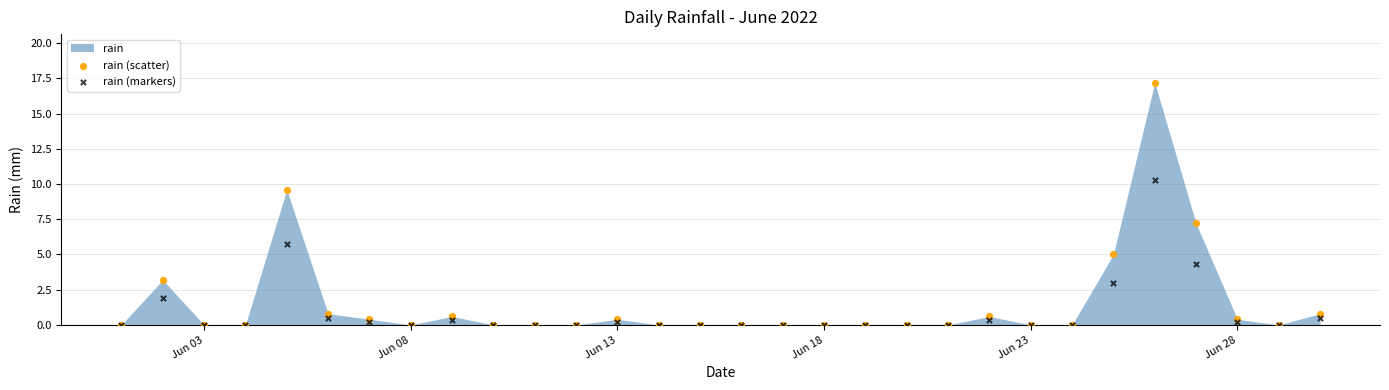

Which series contains the highest Y value?

rain (scatter)